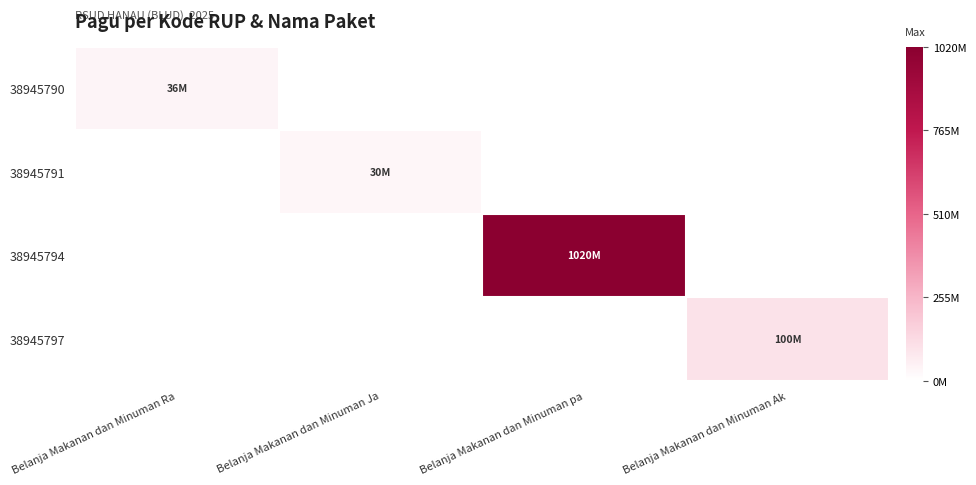

Which series has the widest spread of values?

38945794